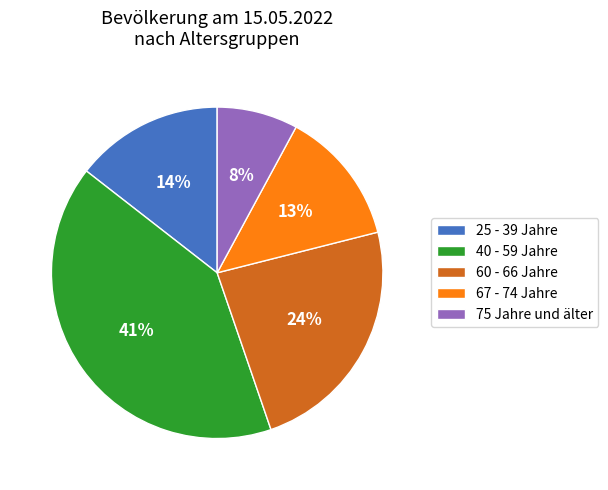

Approximately how many times larger is the value at 60 - 66 Jahre compared to 67 - 74 Jahre?

1.8